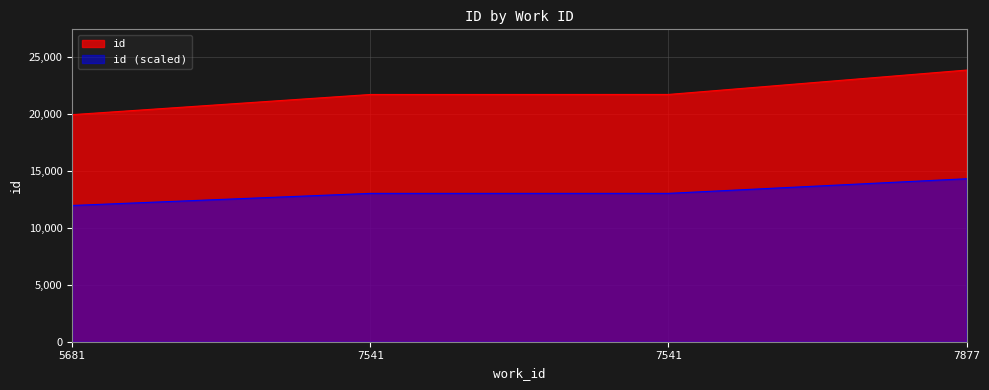

Reading left to right, list all the values displayed in this chart.

5681=11946.0	7541=13006.8	7541=13008.6	7877=14290.8